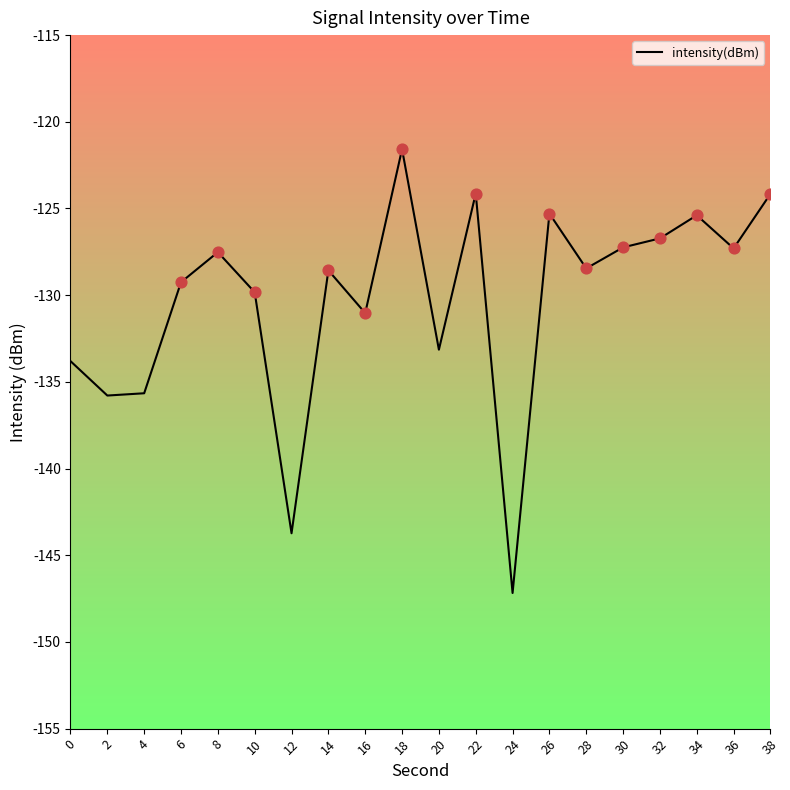

Which has a higher value, 2 or 16?

16